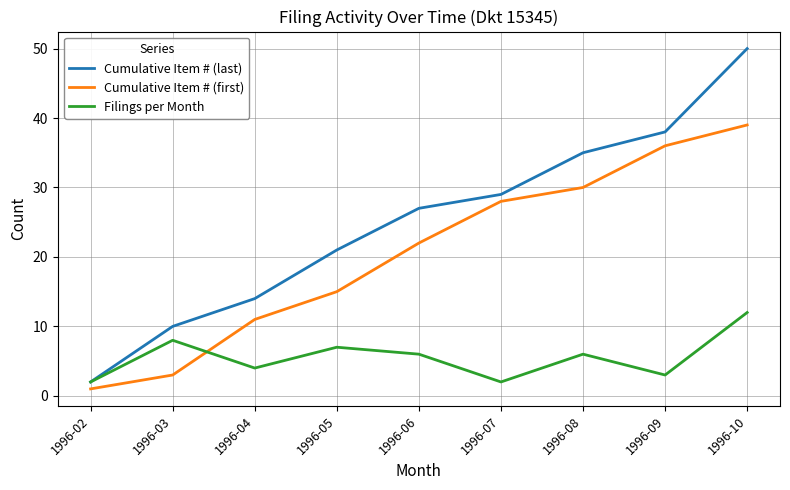

Reading left to right, extract all data points from this chart.

Cumulative Item # (last): 2	10	14	21	27	29	35	38	50
Cumulative Item # (first): 1	3	11	15	22	28	30	36	39
Filings per Month: 2	8	4	7	6	2	6	3	12